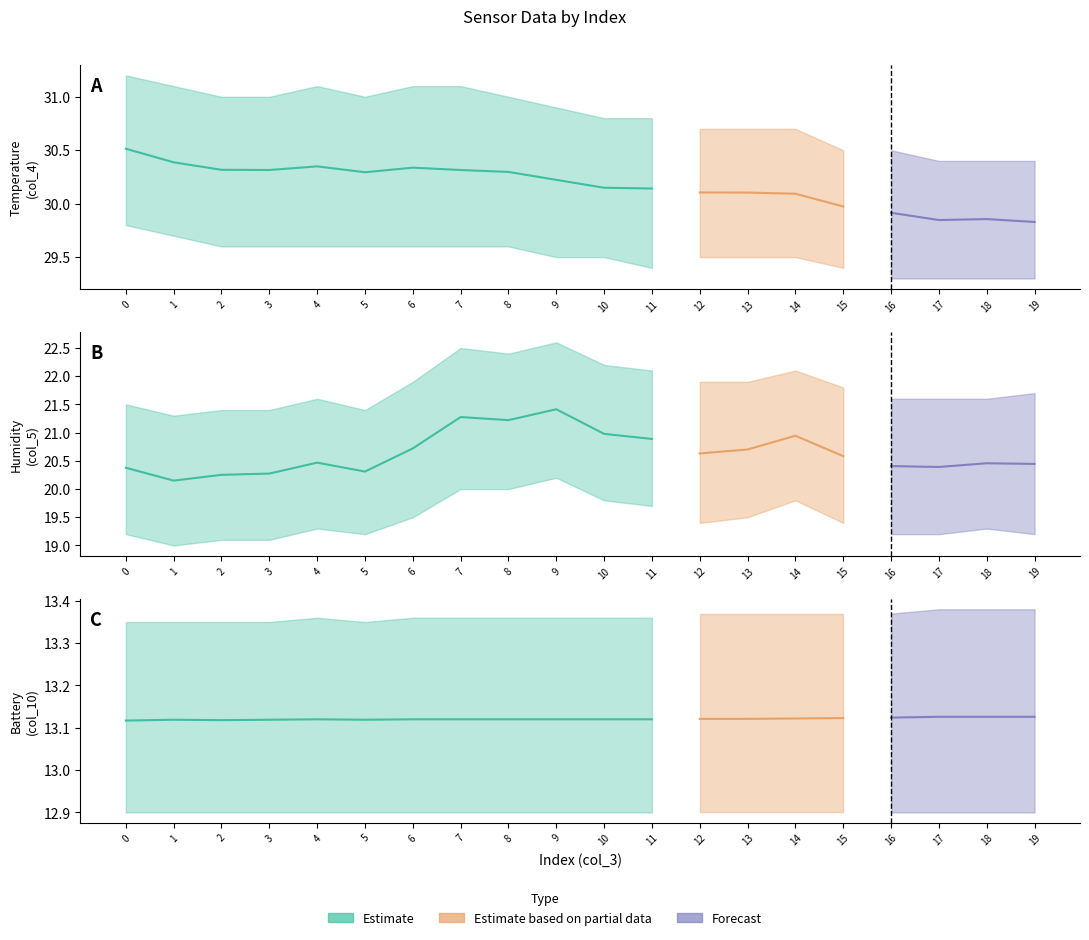

Which series changed the most between 2 and 3?

col_5